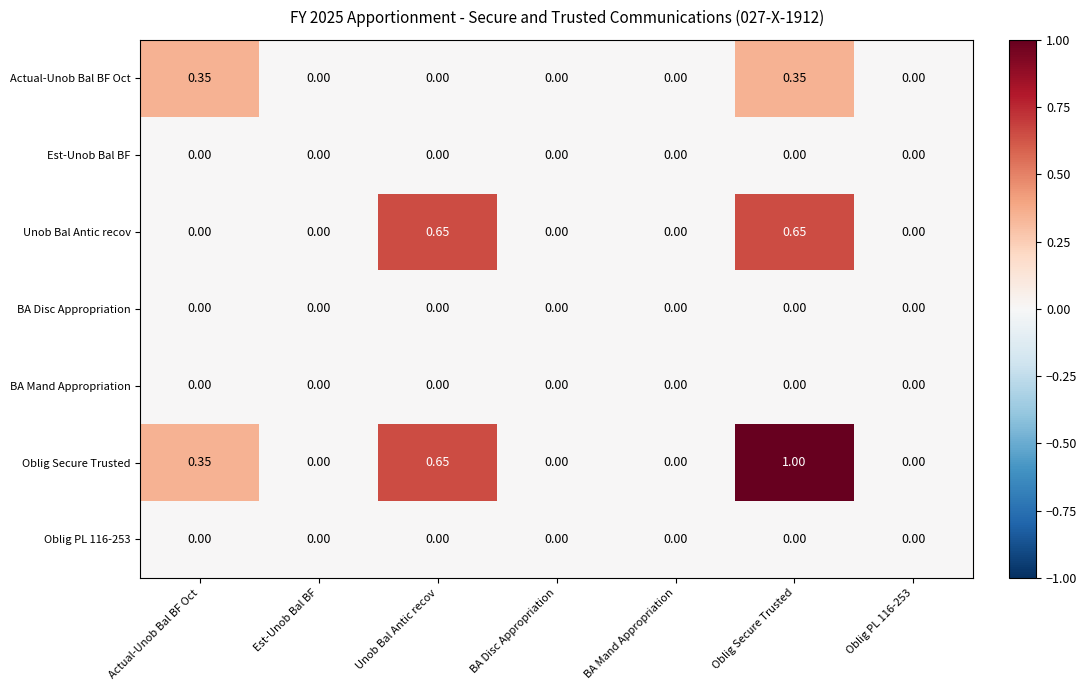

Between Actual-Unob Bal BF Oct and Unob Bal Antic recov, which series saw the biggest shift?

Unob Bal Antic recov